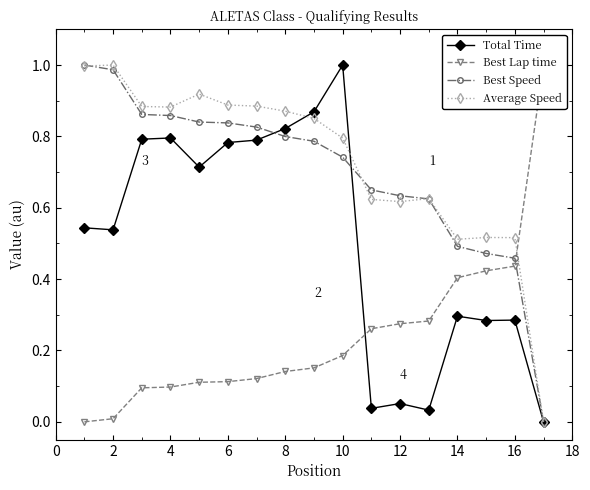

Does the chart have visible grid lines?

No